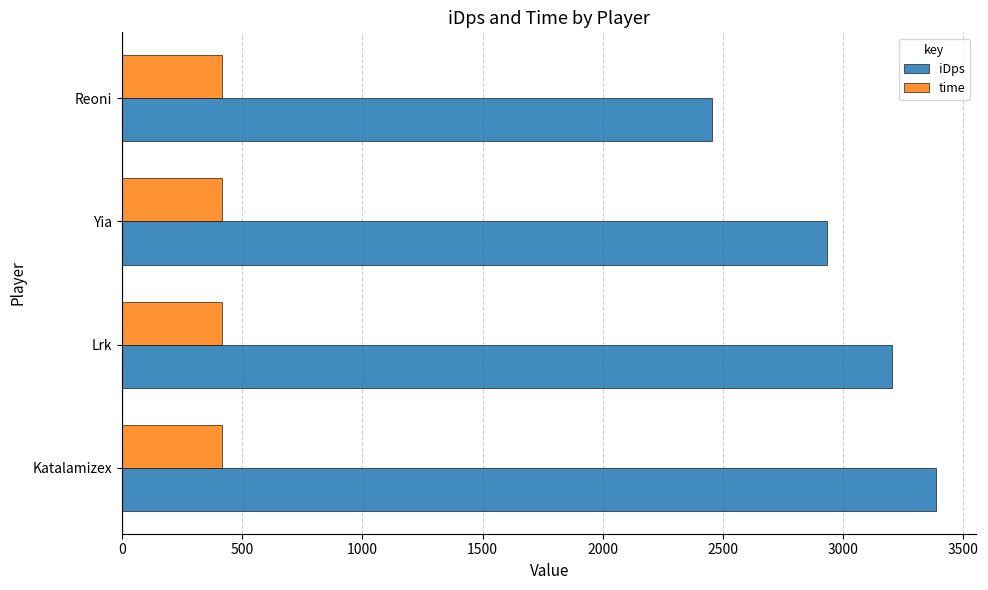

The time series shows 416.0 at Reoni. True or false?

True